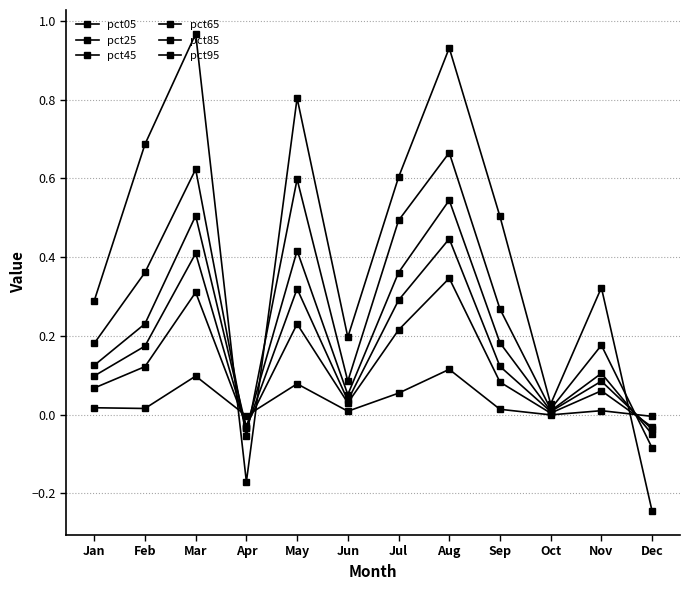

At which category does pct25 reach its first local peak?

Mar